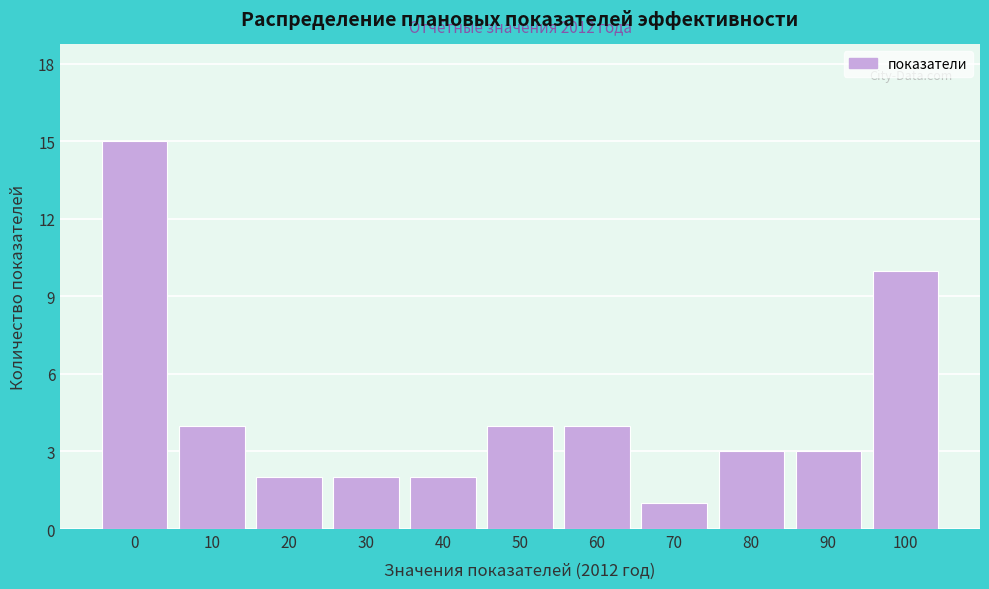

Reading left to right, transcribe all the data shown in this chart.

15	4	2	2	2	4	4	1	3	3	10